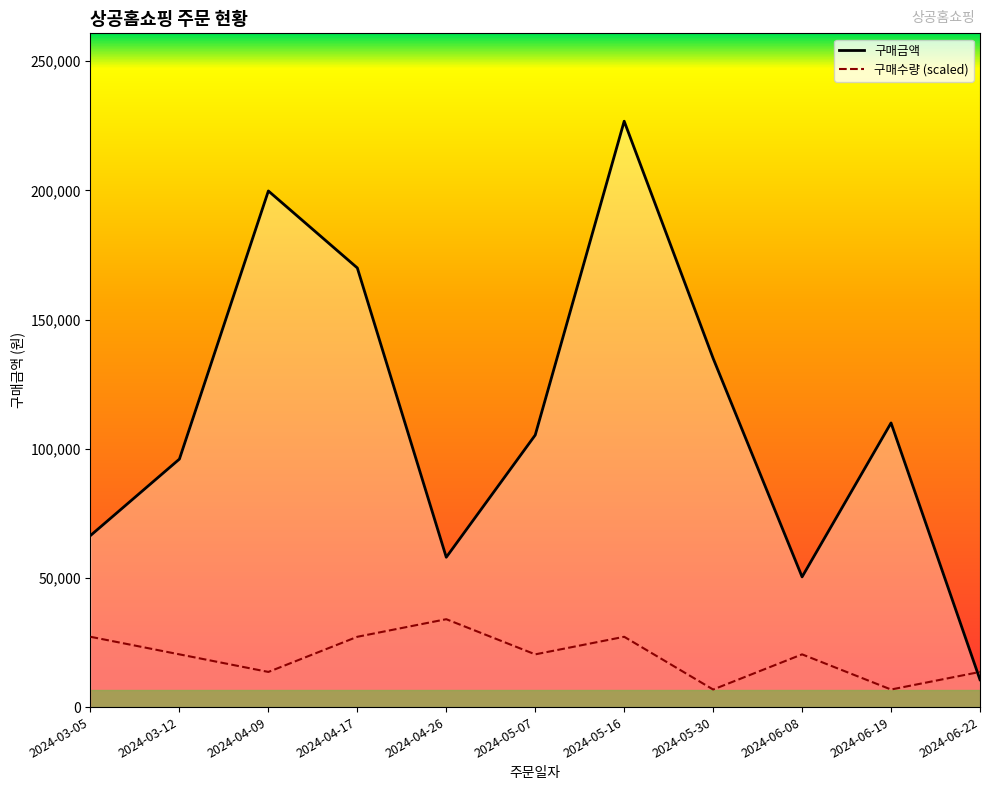

What is the smallest value displayed?

6804